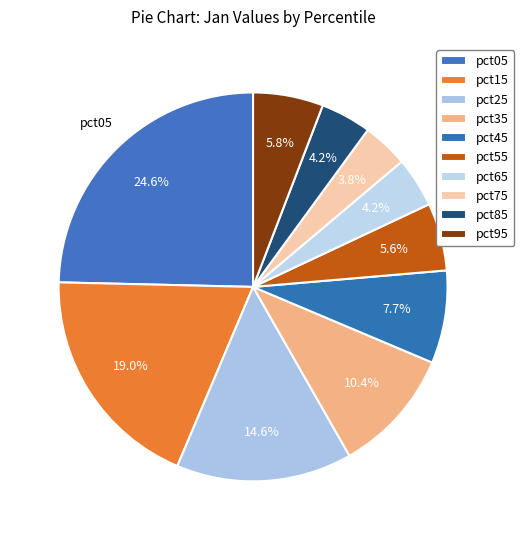

Count the number of slices in the pie.

10